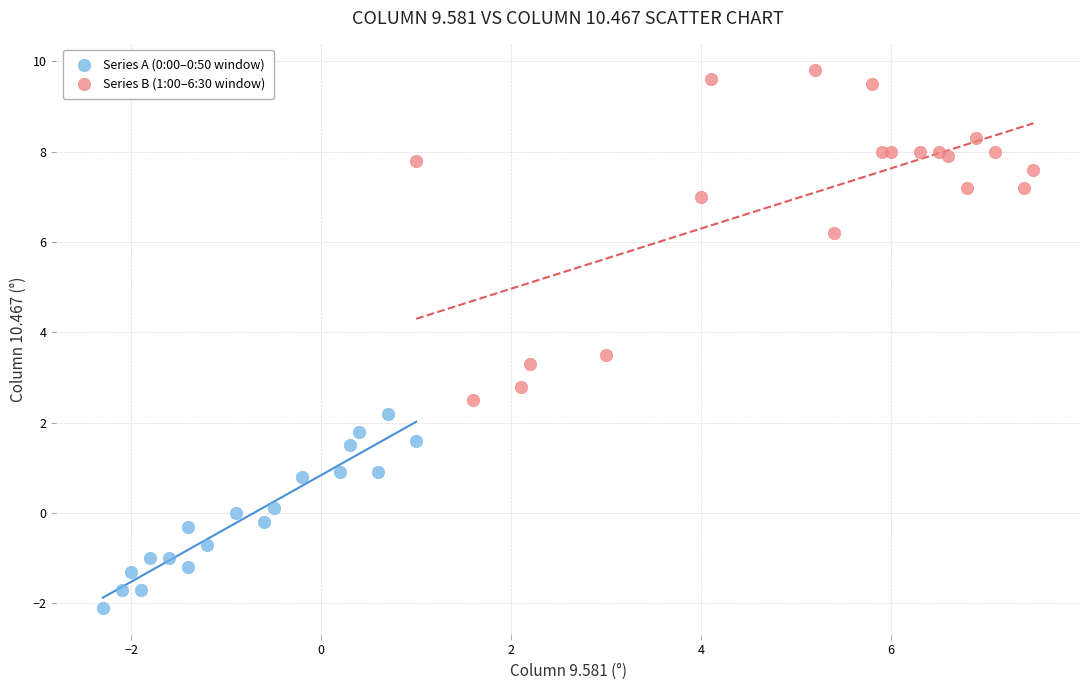

Which series reaches the minimum Y coordinate?

Series A (0:00–0:50 window)